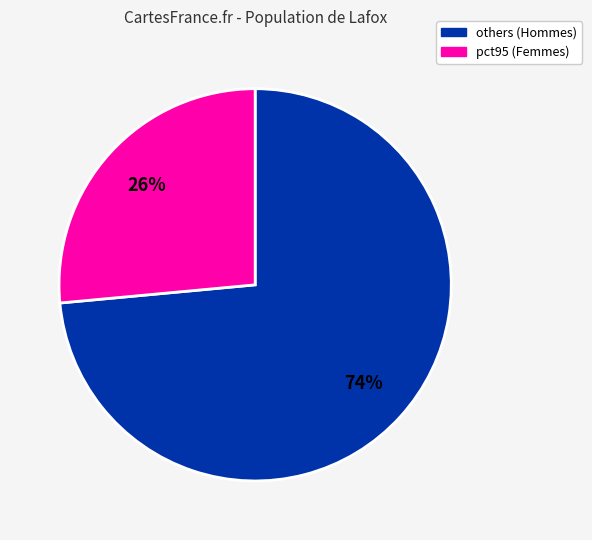

To the nearest percent, what is the average slice percentage?

50%